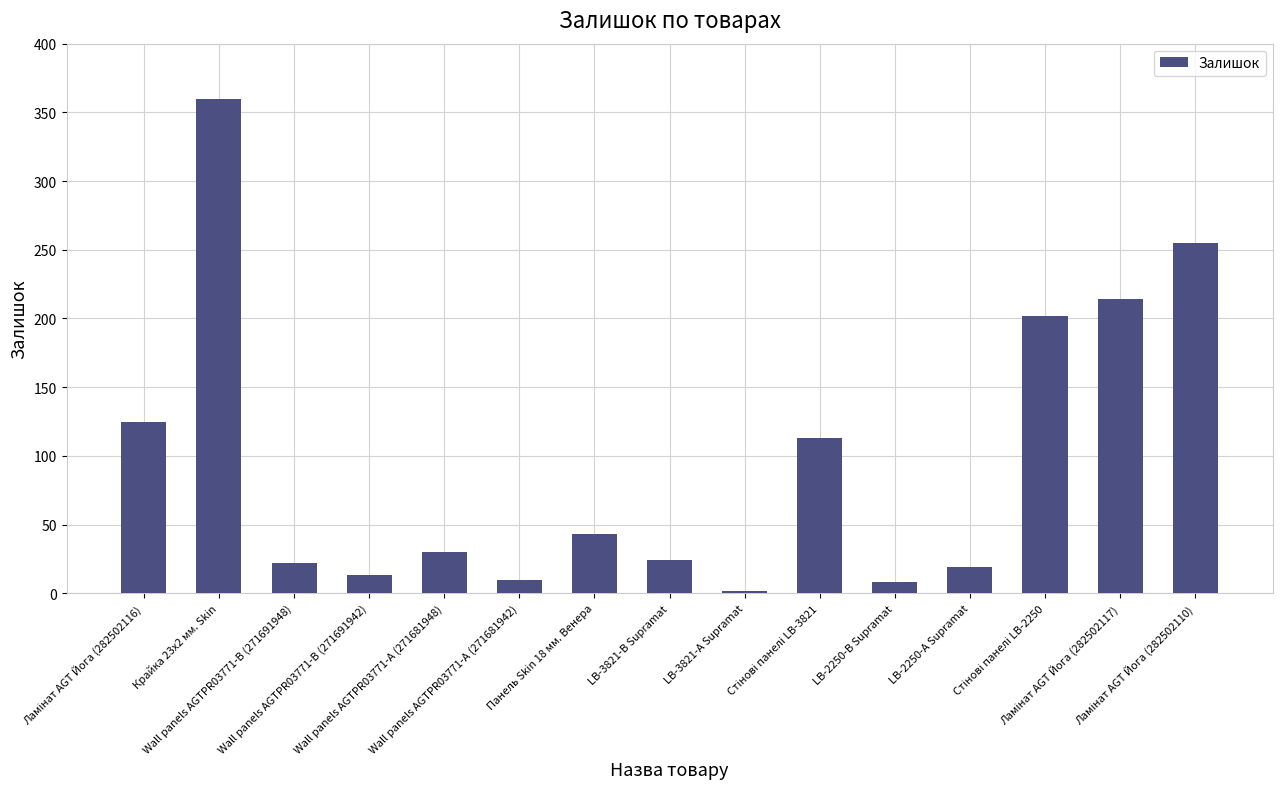

Read the value at Панель Skin 18 мм. Венера, to the nearest 50.

50